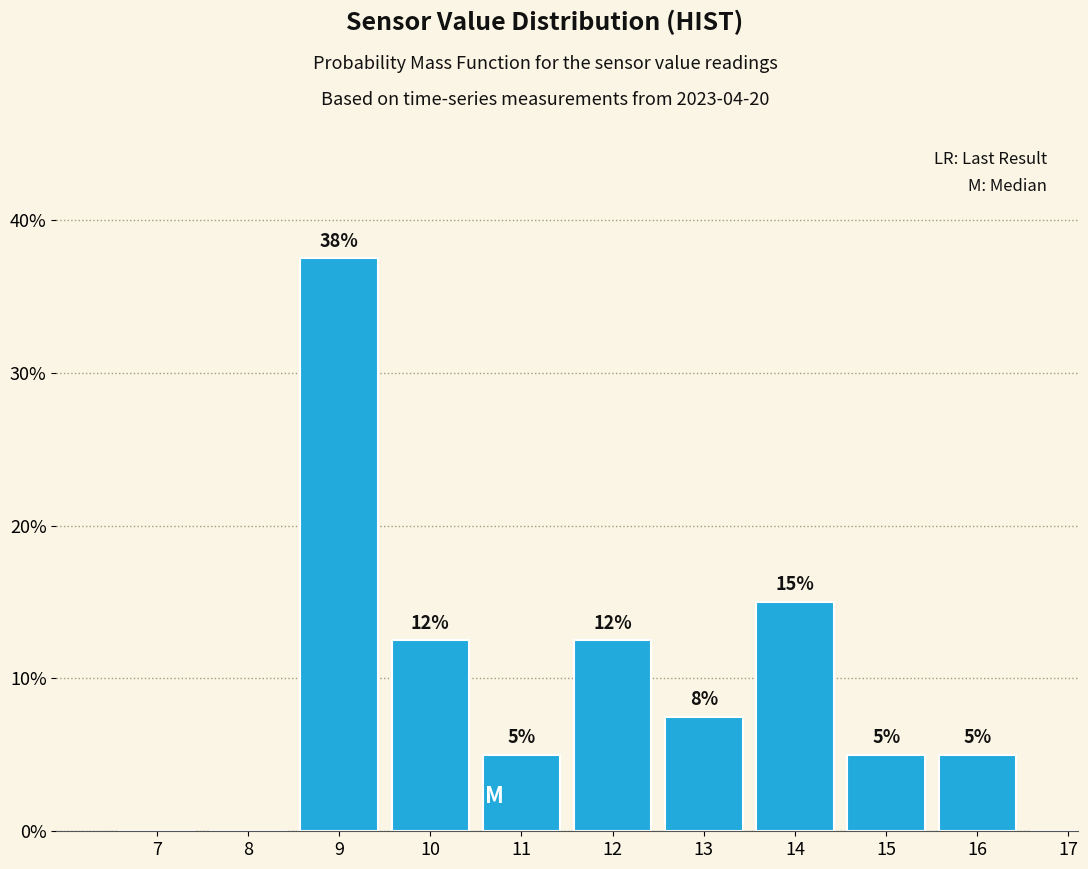

The value at 8 is 0.0. True or false?

True